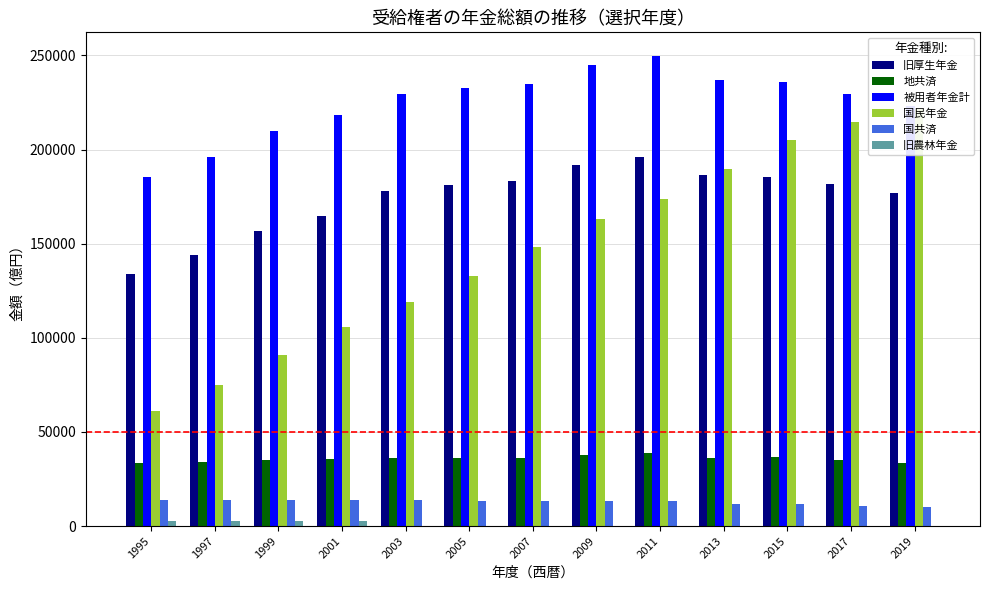

What is the highest value of the 国共済 series?

13979